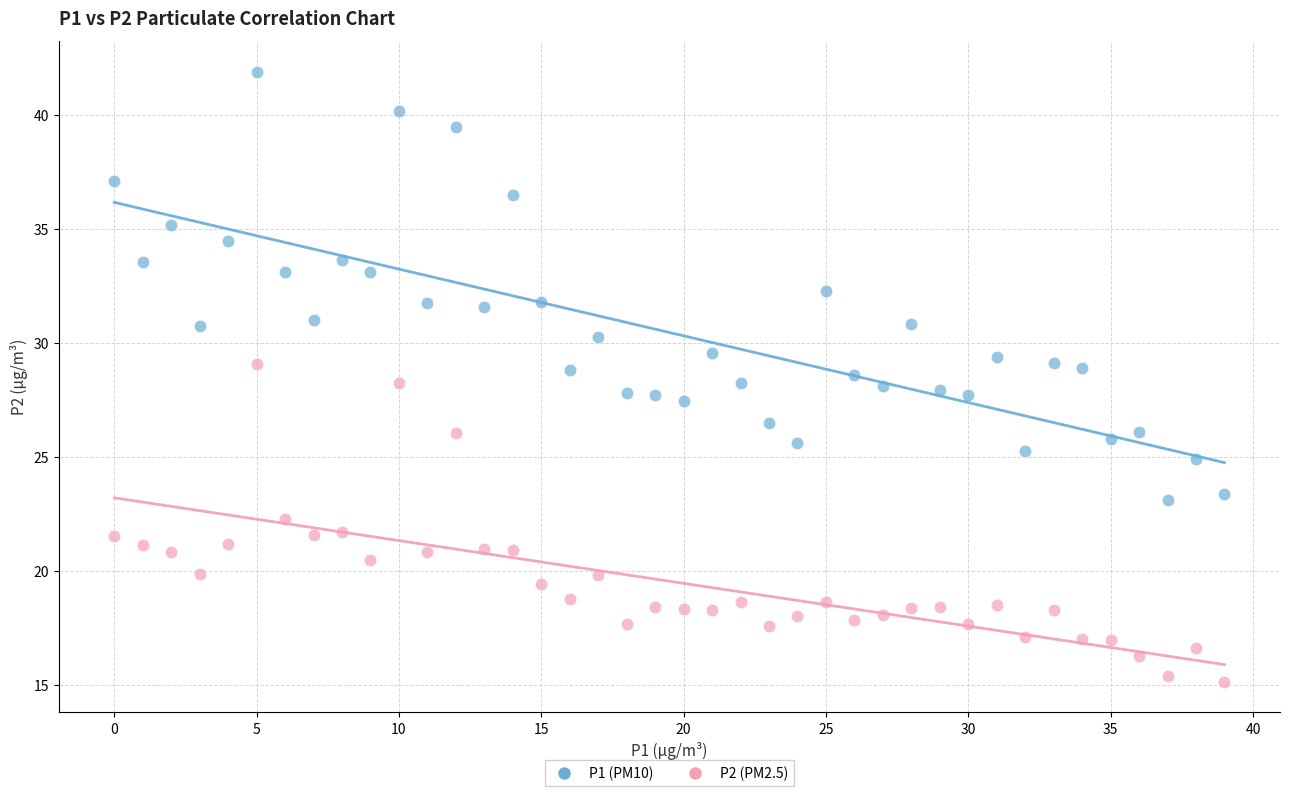

Across all data points, what is the range of Y values (max minus min)?

26.8